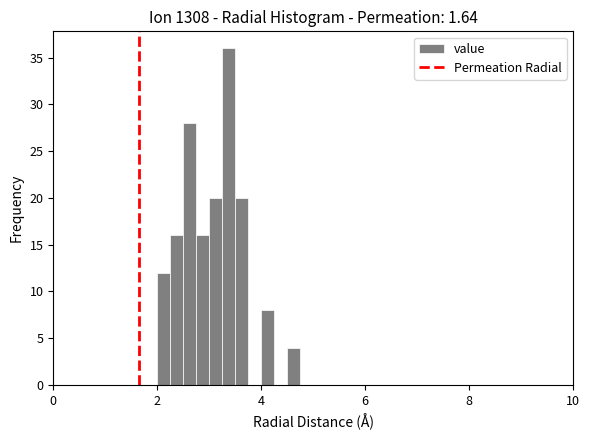

Read against the x-axis, roughly where is the centre of the tallest bar?

3.4